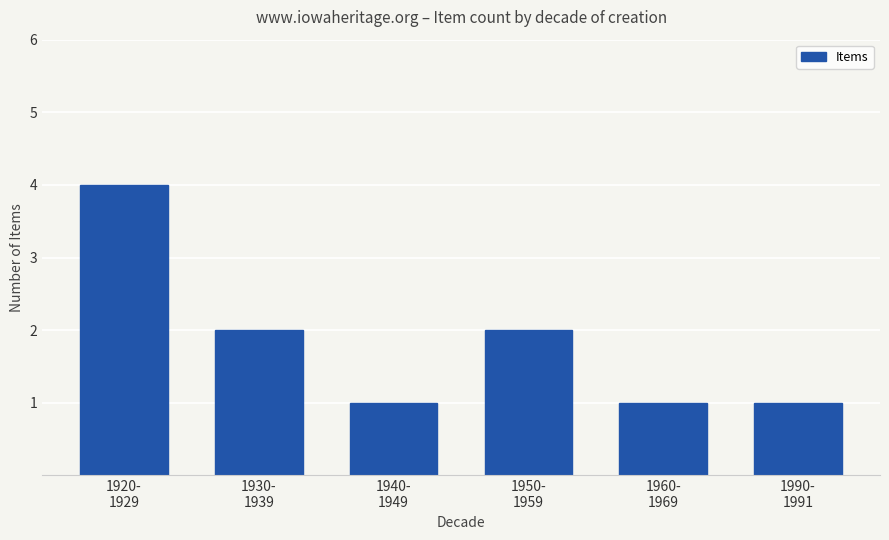

True or false: the data shows 1 at 1940-
1949.

True